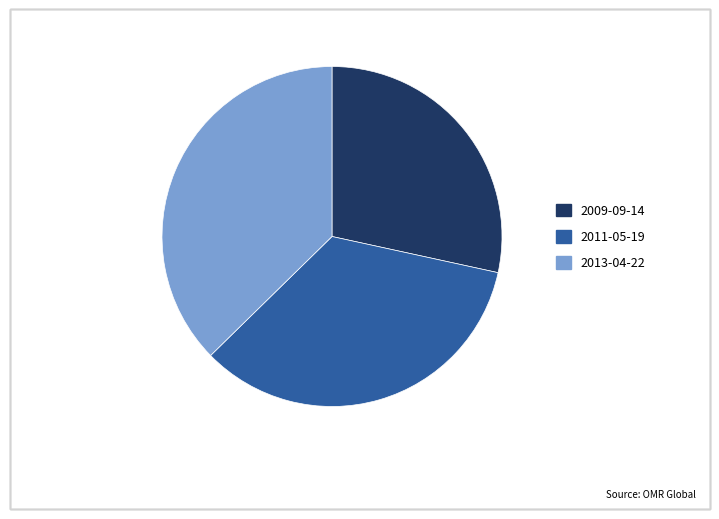

Is 2009-09-14 the majority of the pie?

No